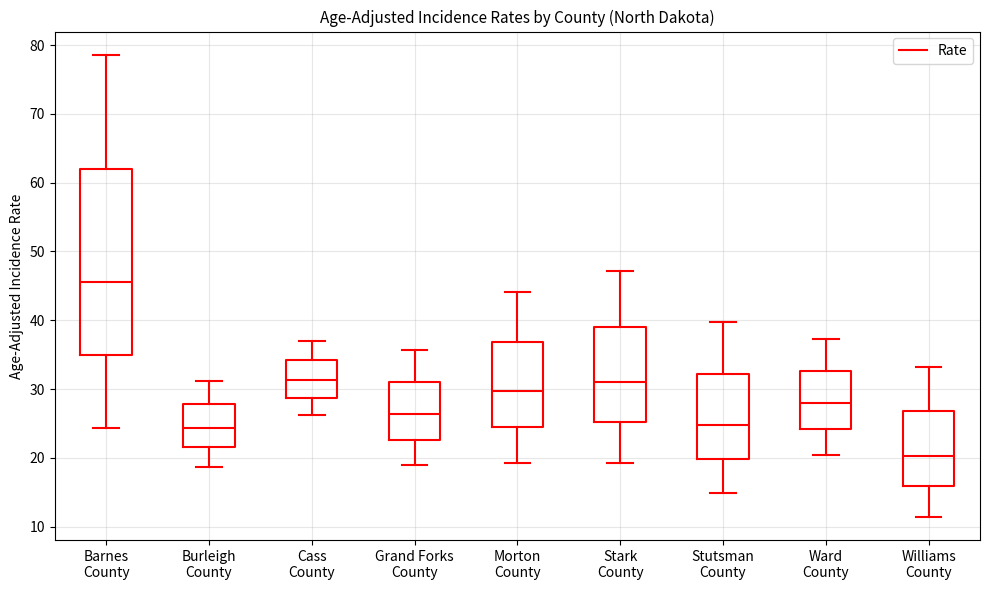

Reading left to right, transcribe this box plot: for each box, give where its median line is, the range the box spans, and where its two whiskers end, as read against the y-axis. The values are not printed on the chart, so give them approximately, as read against the axis.

Barnes County: median 46, box 35 to 62, whiskers 24 to 79
Burleigh County: median 24, box 22 to 28, whiskers 19 to 31
Cass County: median 31, box 29 to 34, whiskers 26 to 37
Grand Forks County: median 26, box 23 to 31, whiskers 19 to 36
Morton County: median 30, box 24 to 37, whiskers 19 to 44
Stark County: median 31, box 25 to 39, whiskers 19 to 47
Stutsman County: median 25, box 20 to 32, whiskers 15 to 40
Ward County: median 28, box 24 to 33, whiskers 20 to 37
Williams County: median 20, box 16 to 27, whiskers 11 to 33